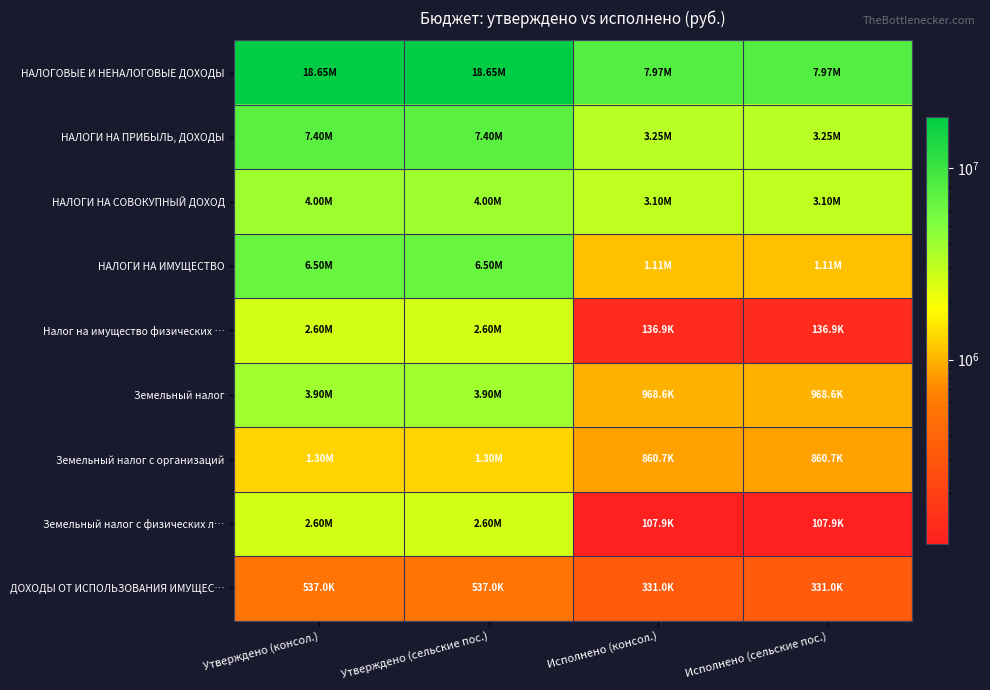

At how many categories does at least one series exceed 12407189?

2